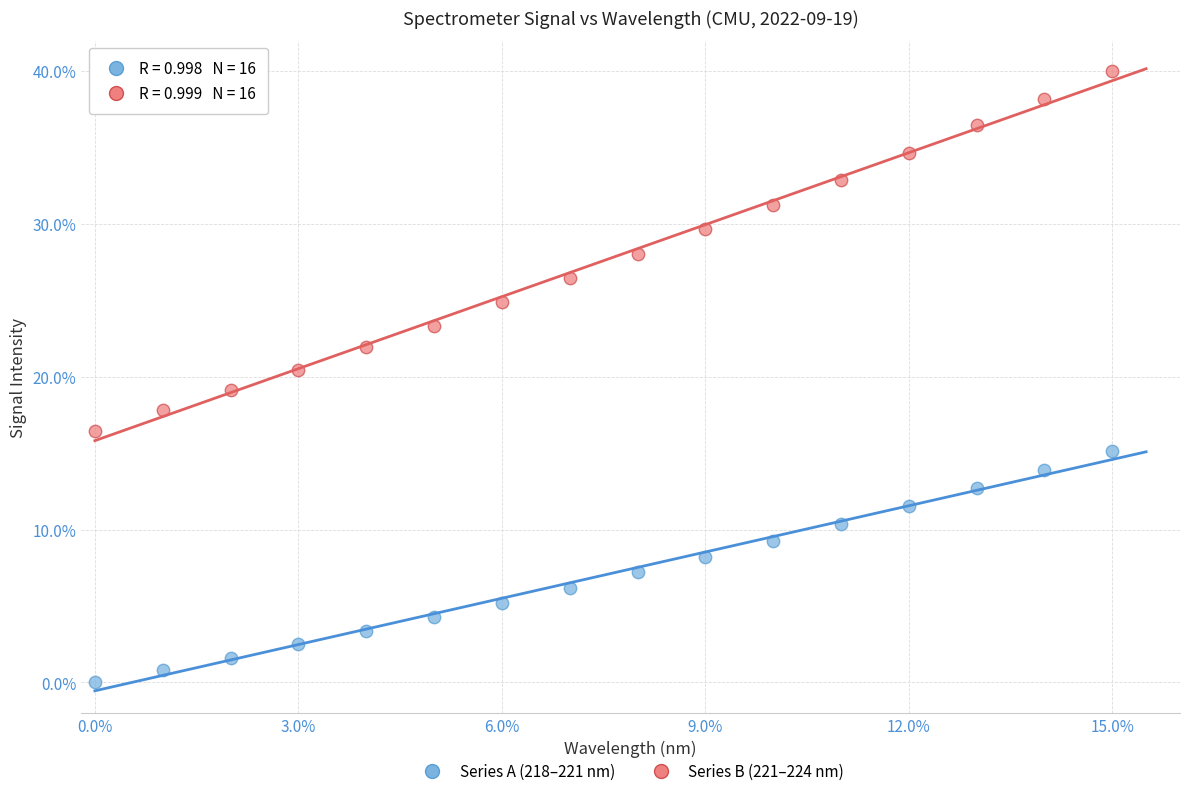

What are all the series names shown in the legend?

Series A (218–221 nm), Series B (221–224 nm)